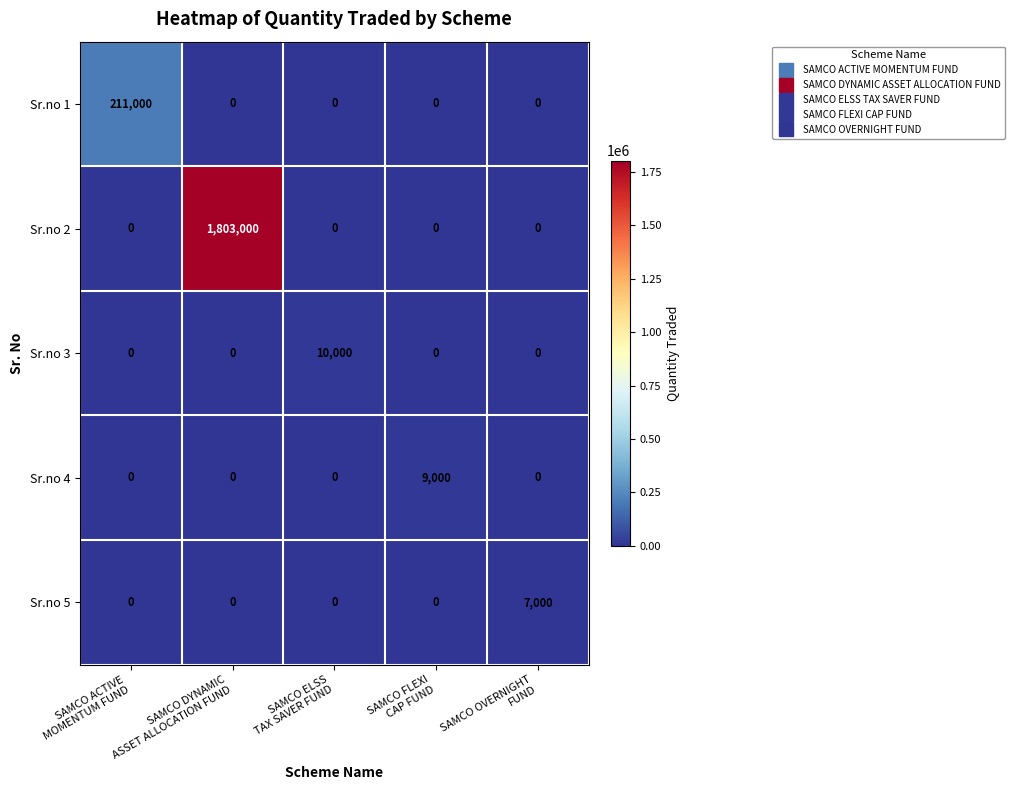

What is the highest value of the Sr.no 2 series?

1803000